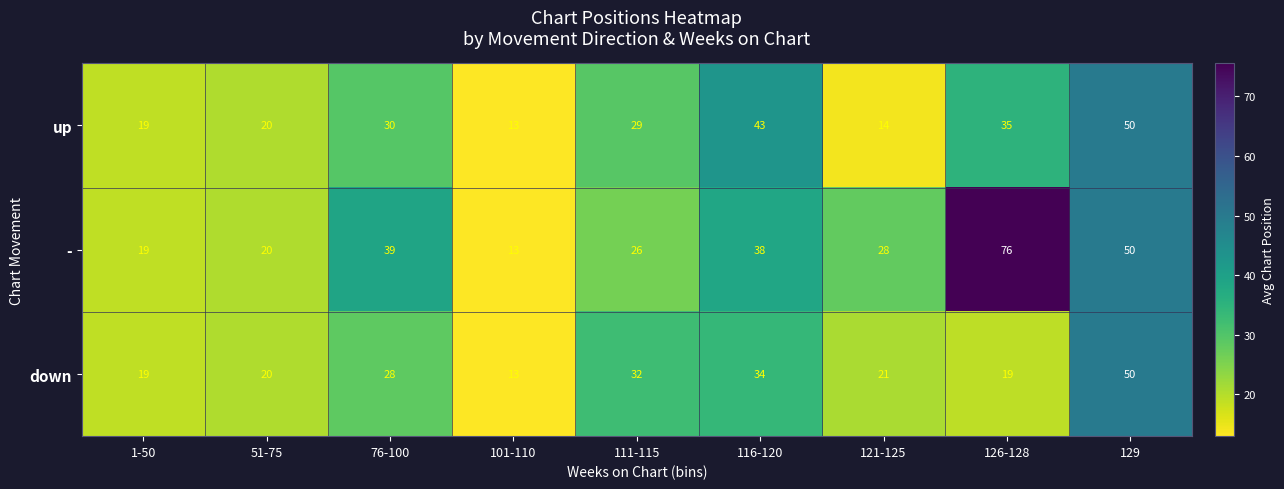

Where does the down series first go above 21?

76-100